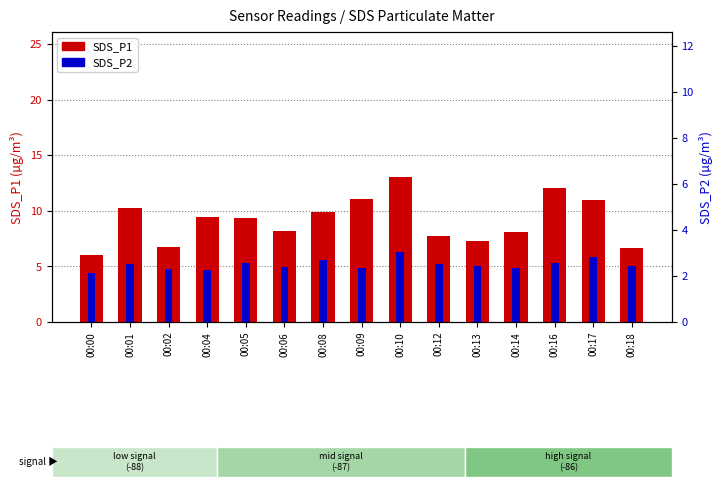

Does the chart contain any negative values?

No